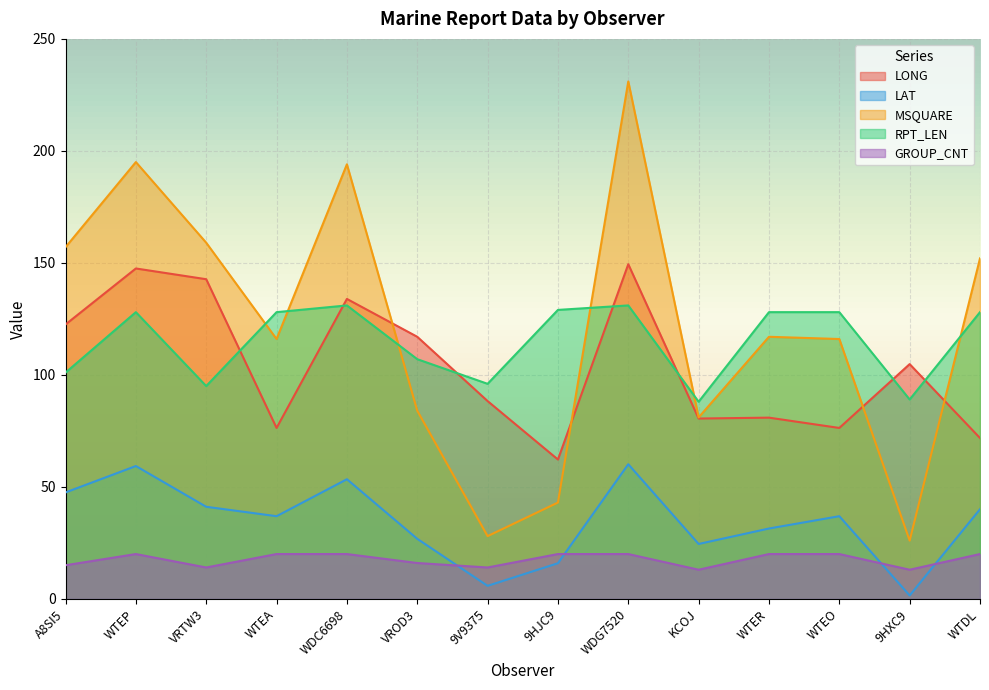

What are all the series names shown in the legend?

LONG, LAT, MSQUARE, RPT_LEN, GROUP_CNT